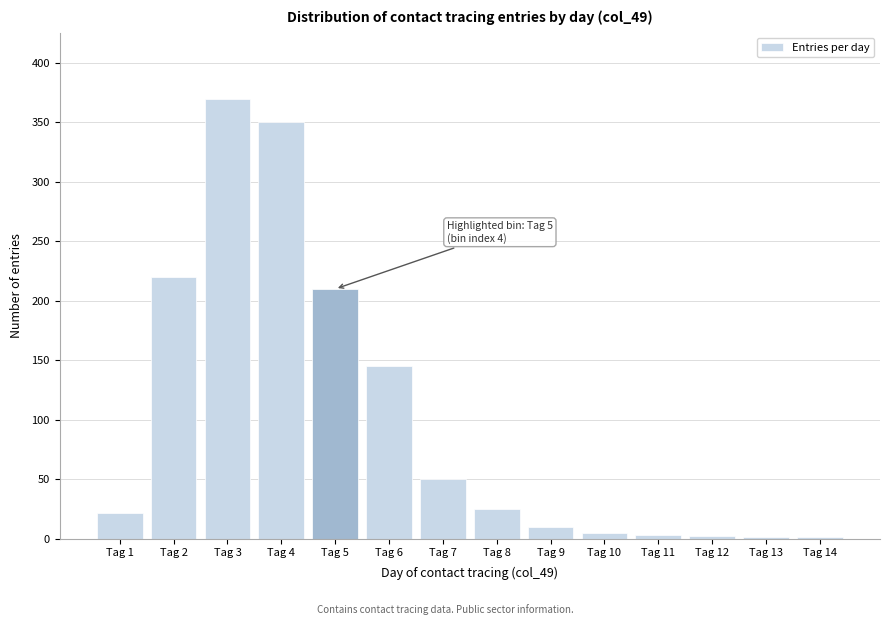

Where is the data nearest to the value 185?

Tag 5